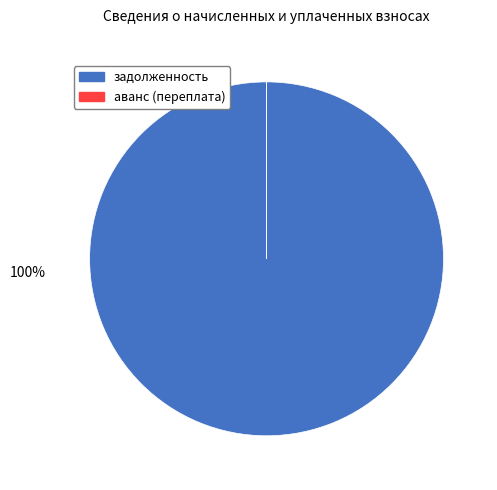

To the nearest percent, what percentage of the pie is задолженность?

100%